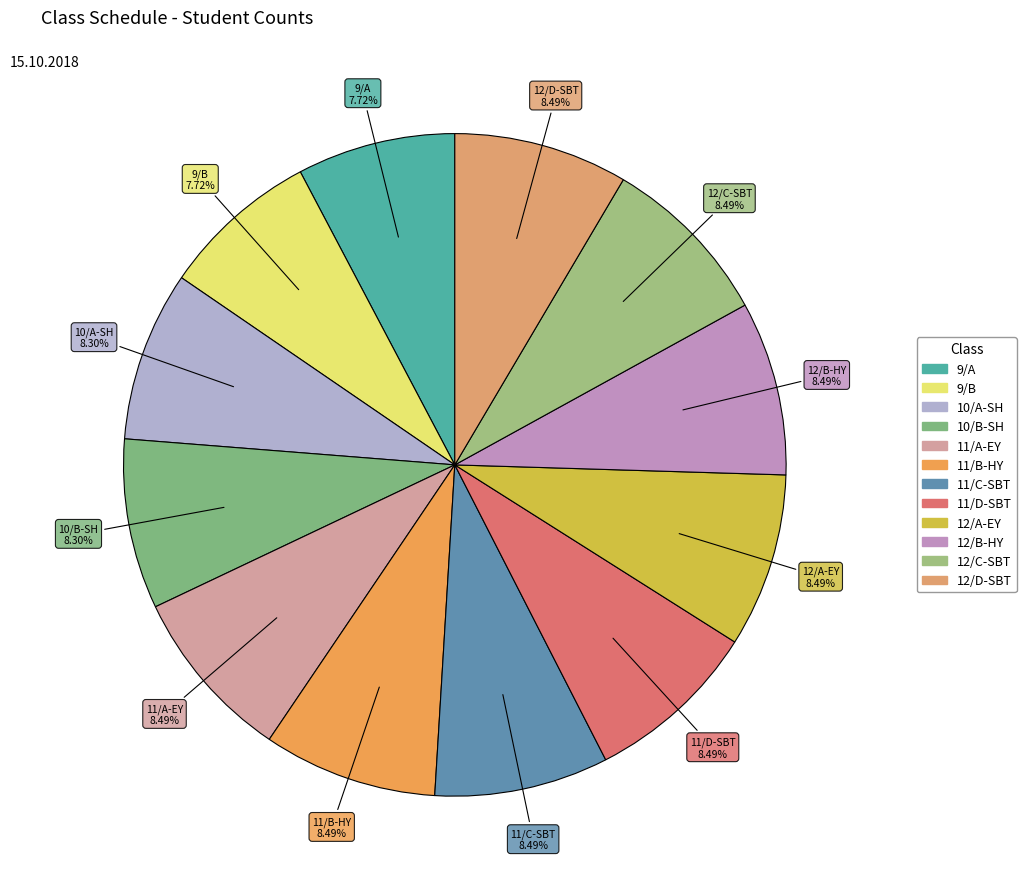

To the nearest percent, what percentage of the pie is 11/A-EY?

8%